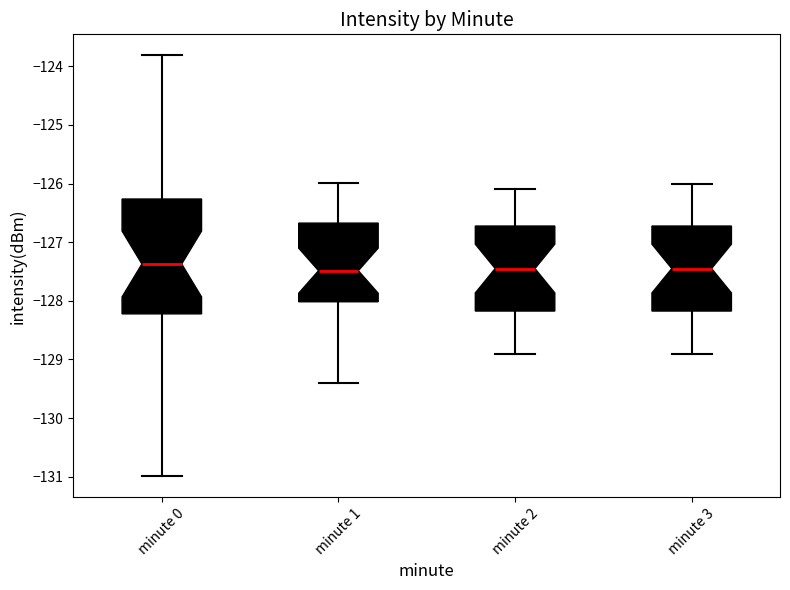

Which box is the tallest, from its lower edge to its upper edge?

minute 0